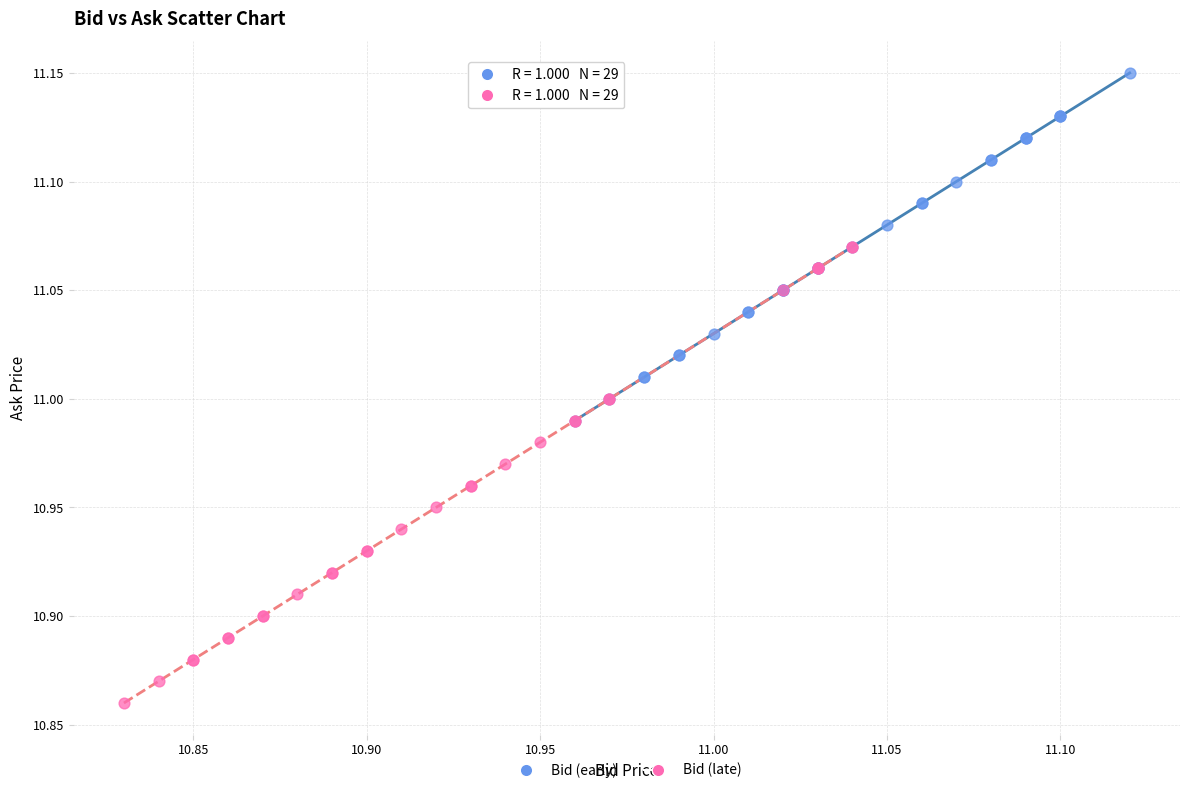

Which series contains the highest Y value?

Bid (early)